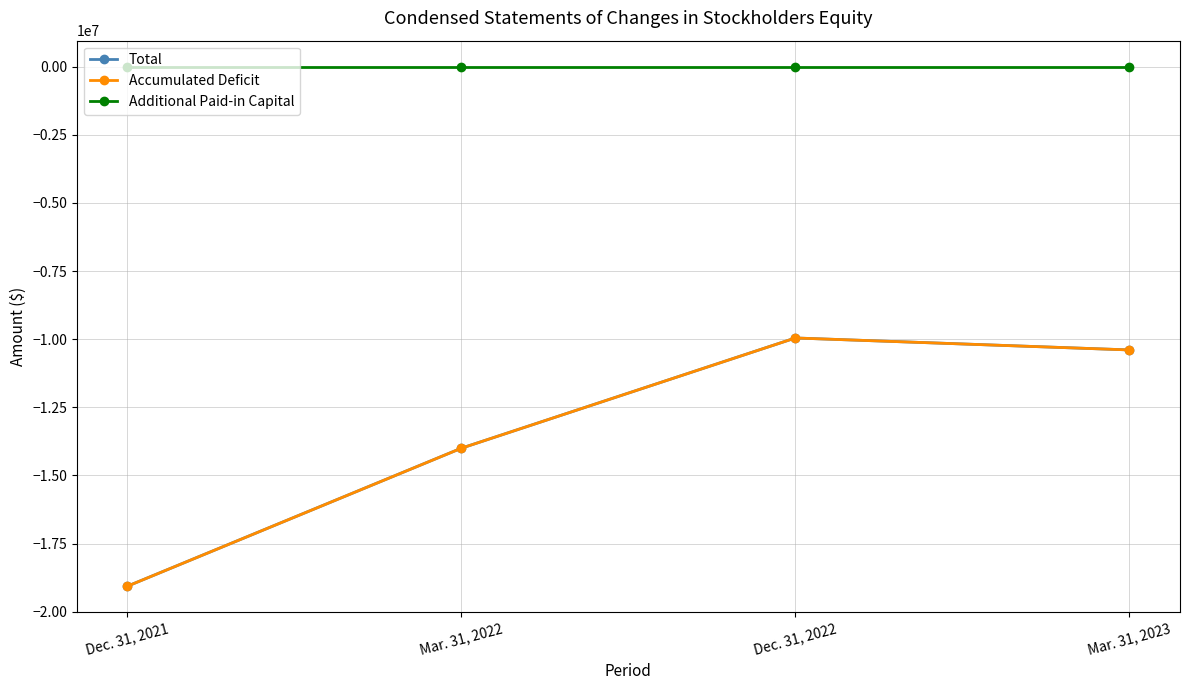

What is the average value of the Accumulated Deficit series?

-13354298